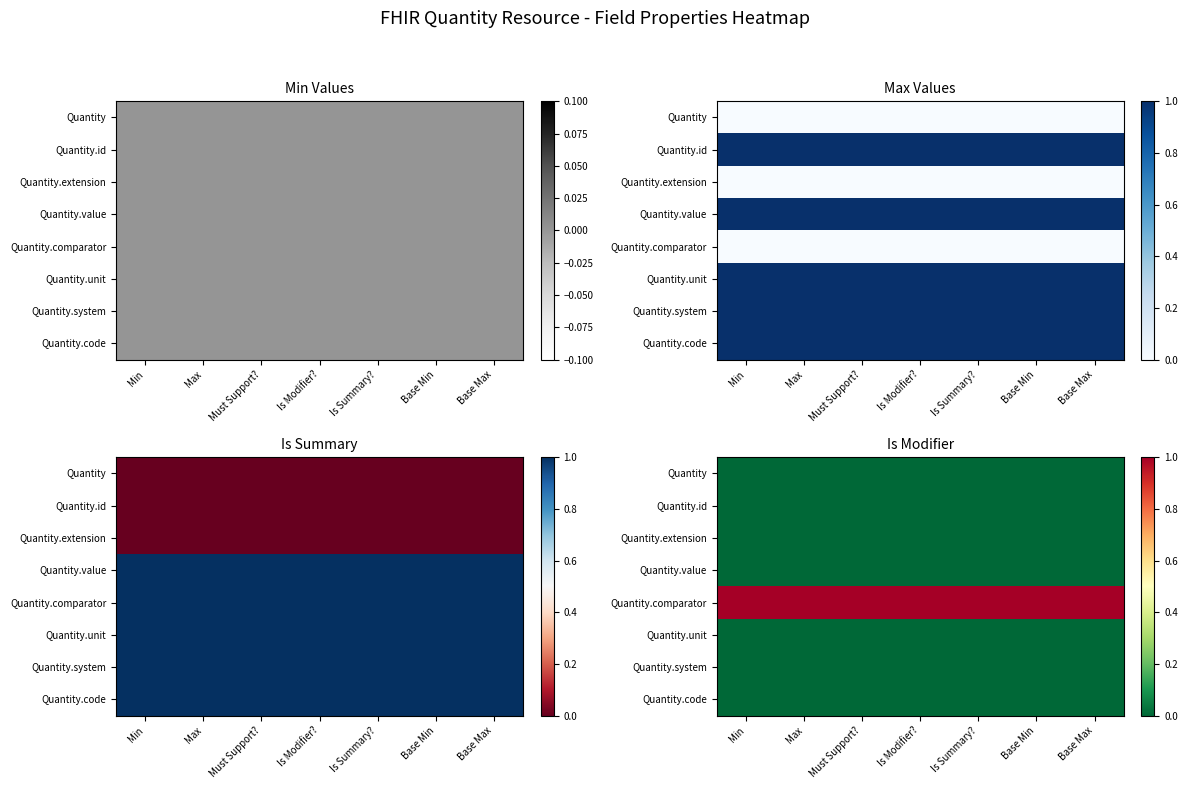

True or false: Quantity.extension has a value of 0 at Base Min.

True